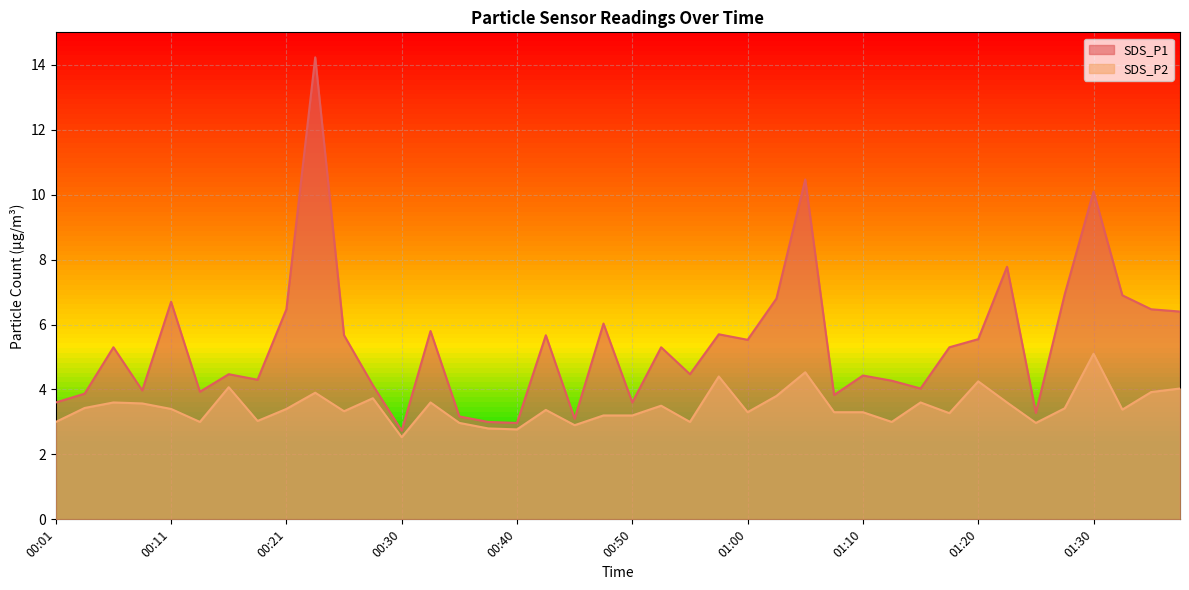

Reading left to right, transcribe all the data shown in this chart.

SDS_P1: 3.6	3.9	5.3	4.0	6.7	3.9	4.5	4.3	6.5	14.2	5.7	4.1	2.7	5.8	3.2	3.0	3.0	5.7	3.1	6.0	3.6	5.3	4.5	5.7	5.5	6.8	10.5	3.8	4.4	4.3	4.0	5.3	5.5	7.8	3.3	6.9	10.1	6.9	6.5	6.4
SDS_P2: 3.0	3.4	3.6	3.6	3.4	3.0	4.1	3.0	3.4	3.9	3.3	3.7	2.5	3.6	3.0	2.8	2.8	3.4	2.9	3.2	3.2	3.5	3.0	4.4	3.3	3.8	4.5	3.3	3.3	3.0	3.6	3.3	4.2	3.6	3.0	3.4	5.1	3.4	3.9	4.0